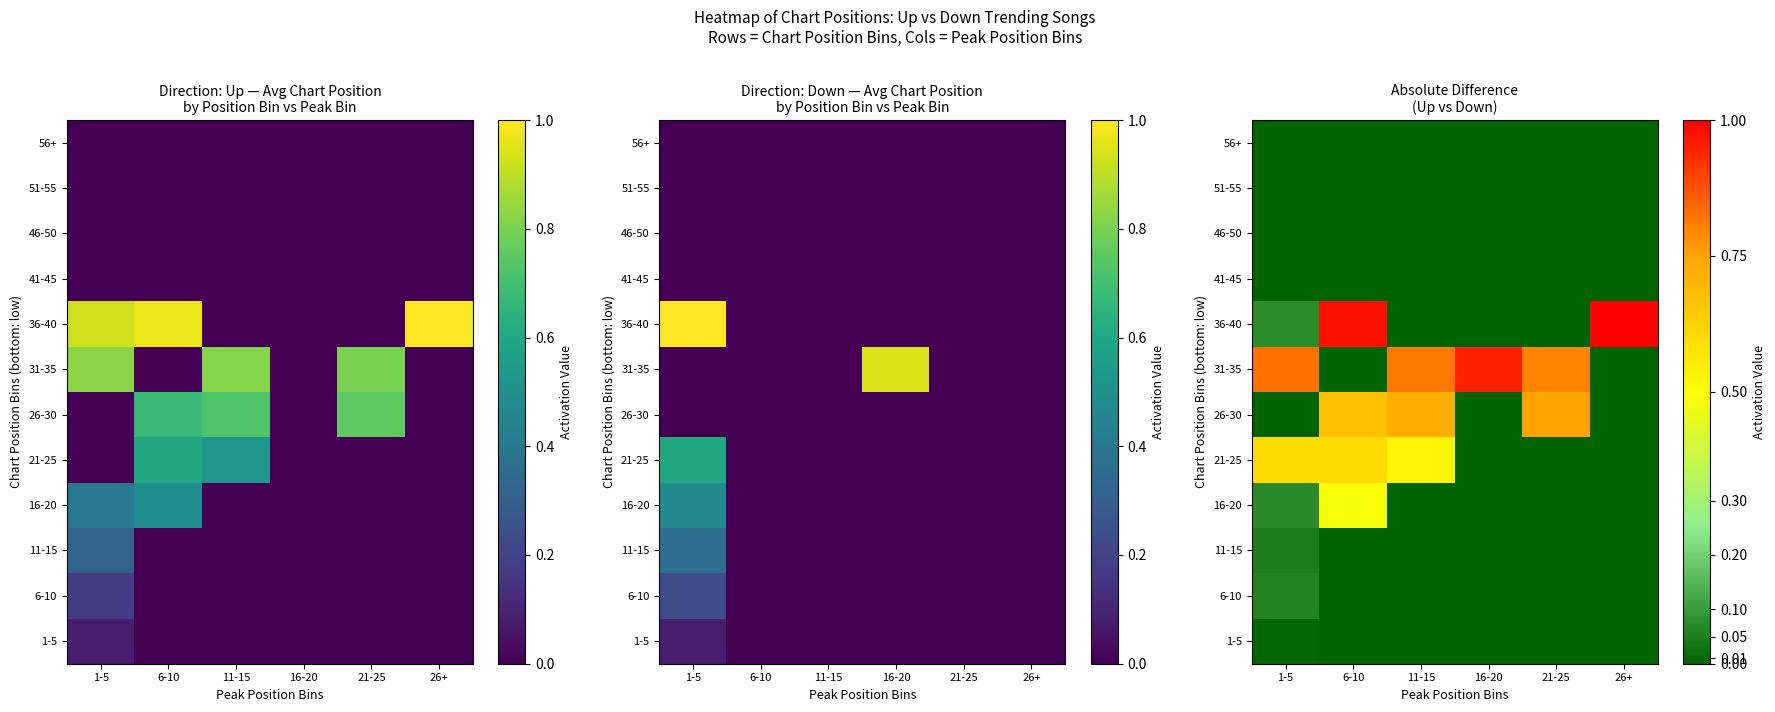

At which category does the chart reach its minimum across all series?

6-10